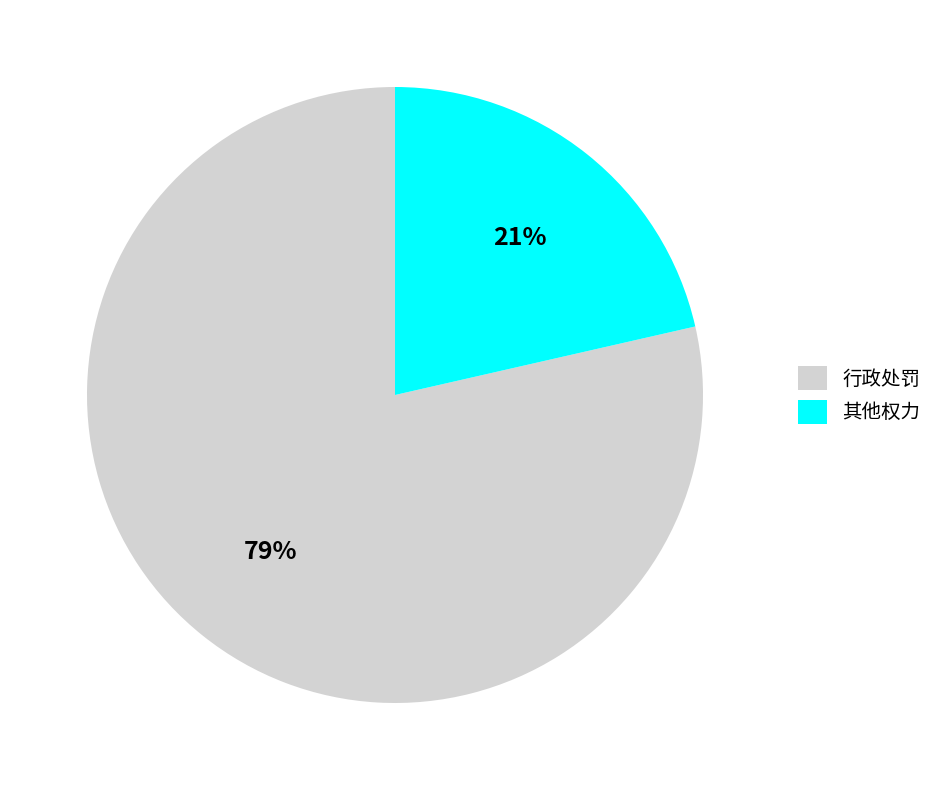

Count the number of slices in the pie.

2